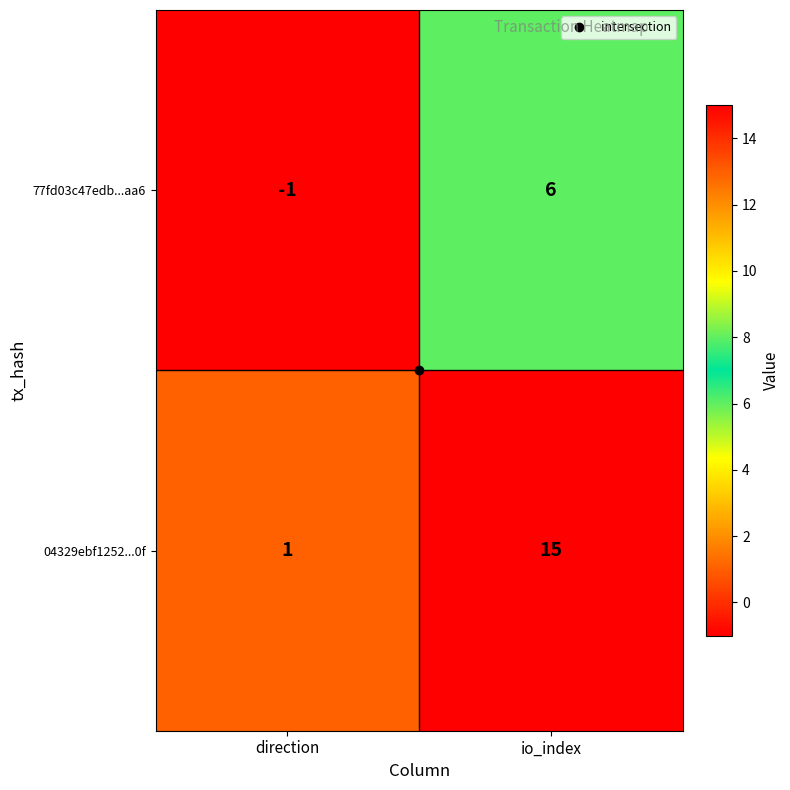

Which category has the lowest value across all series?

direction